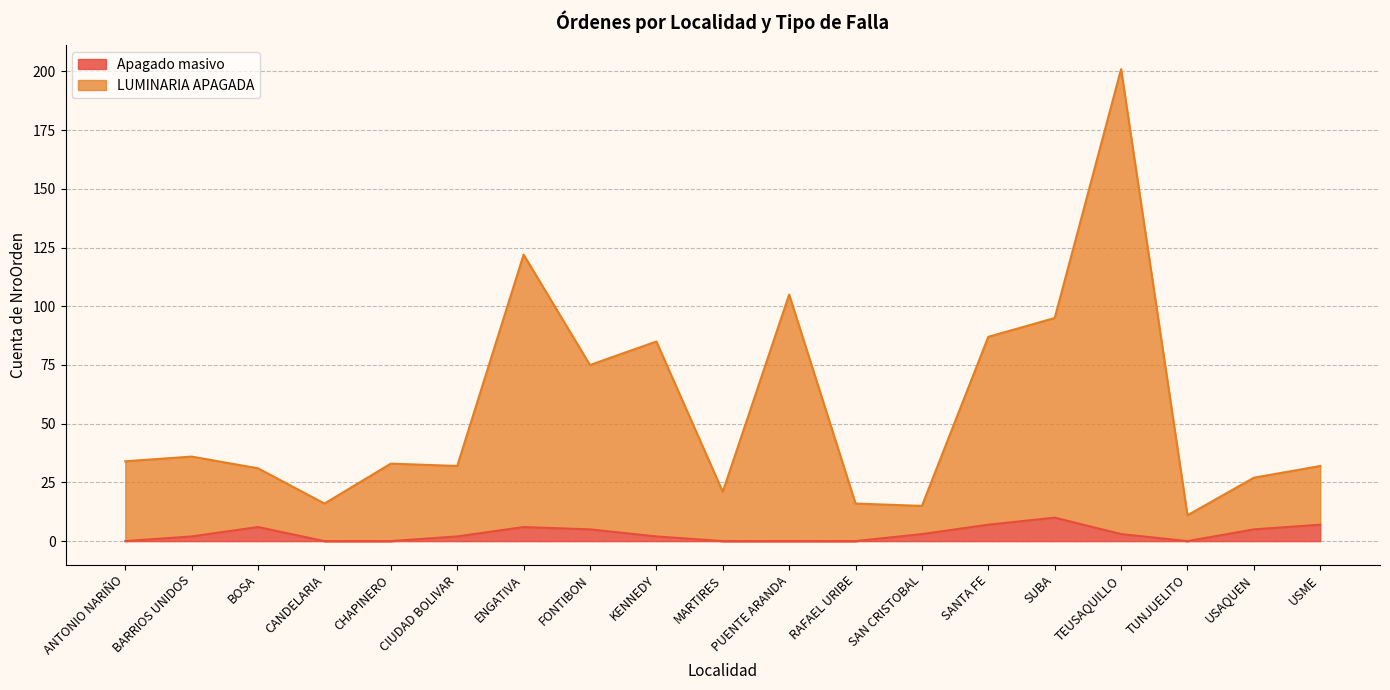

In Apagado masivo, how many points are lower than both neighbors (excluding endpoints)?

1